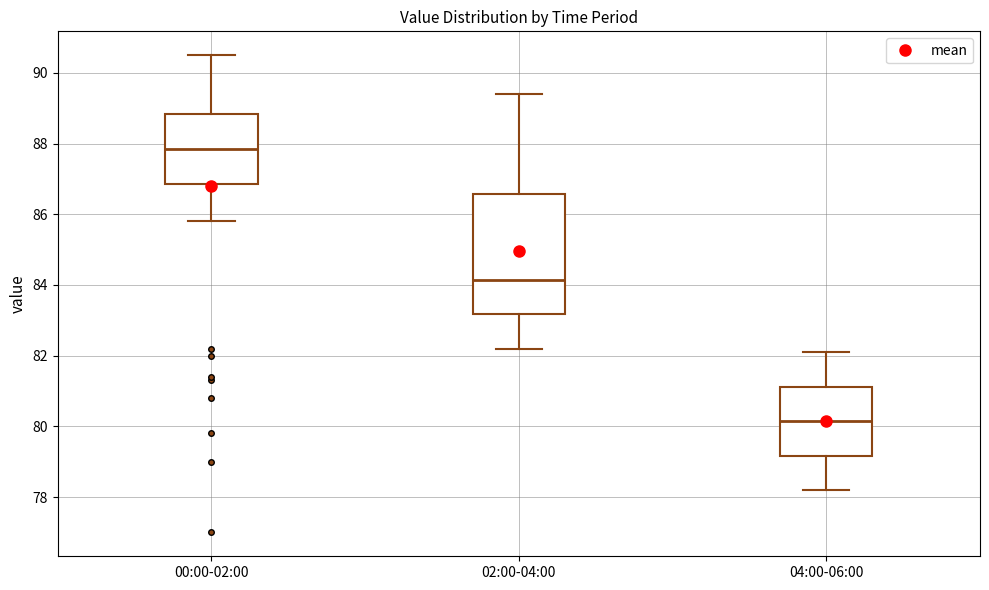

Where does the lower whisker of the box for 00:00-02:00 end on the y-axis? The values are not printed on the chart, so give them approximately, as read against the axis.

85.8